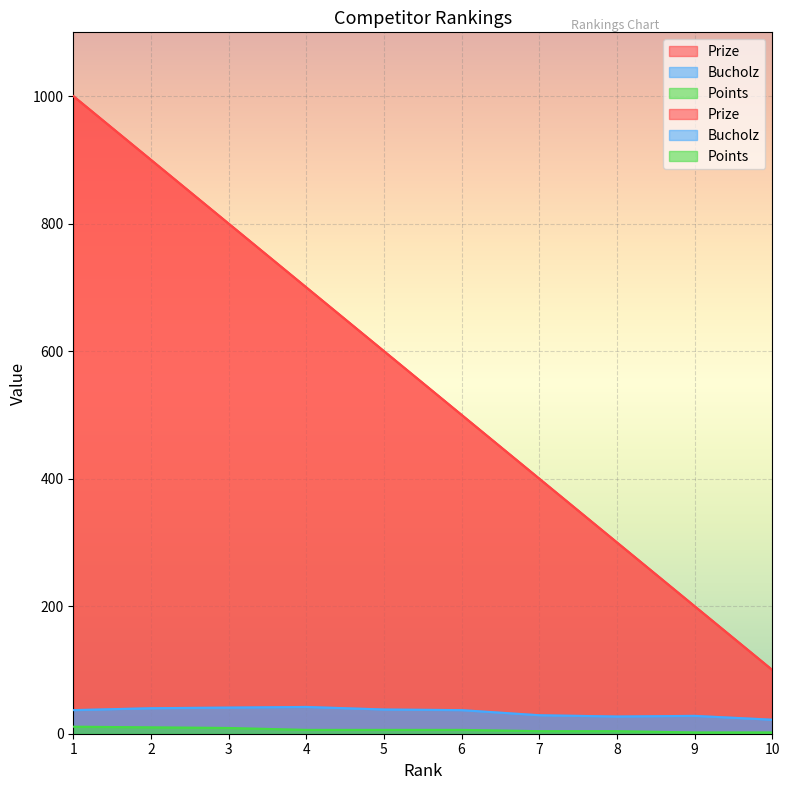

Where is Prize nearest to the value 550?

5